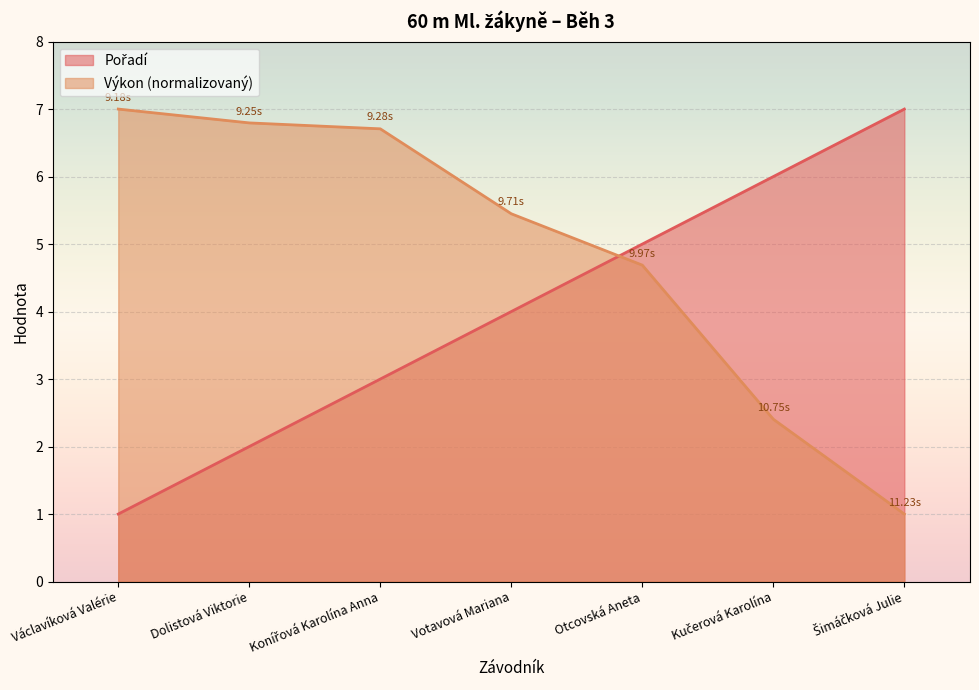

What is the label of the 3rd point from the left?

Konířová Karolína Anna